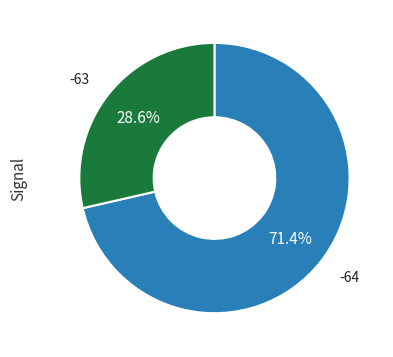

Does any single category account for the majority?

Yes